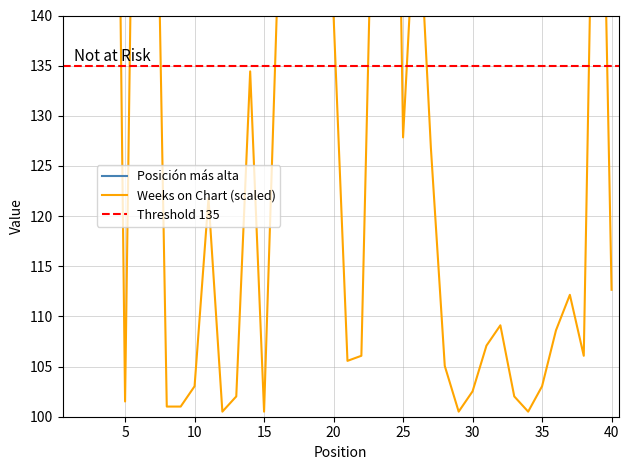

What is the value of the Posición más alta point at the 25th from the left?

9.0